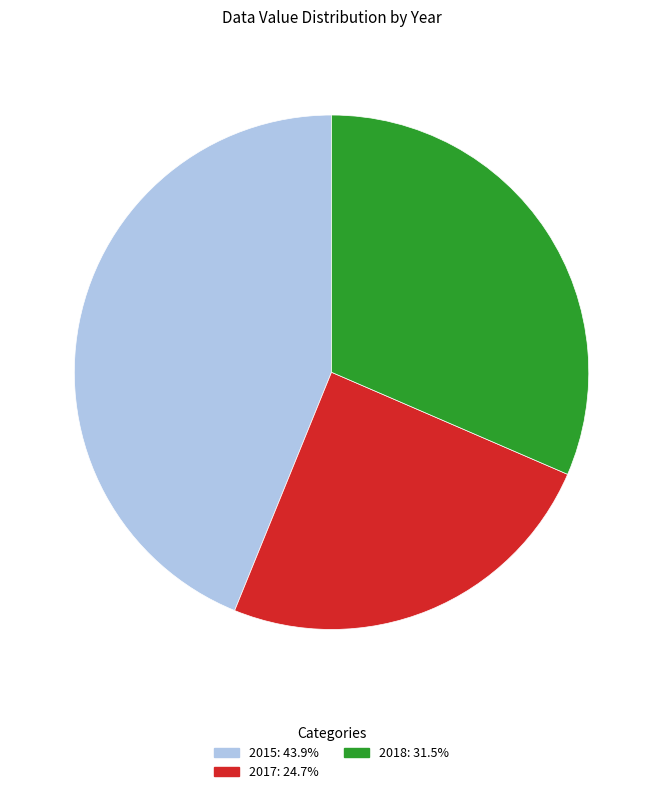

How many slices are in this pie chart?

3